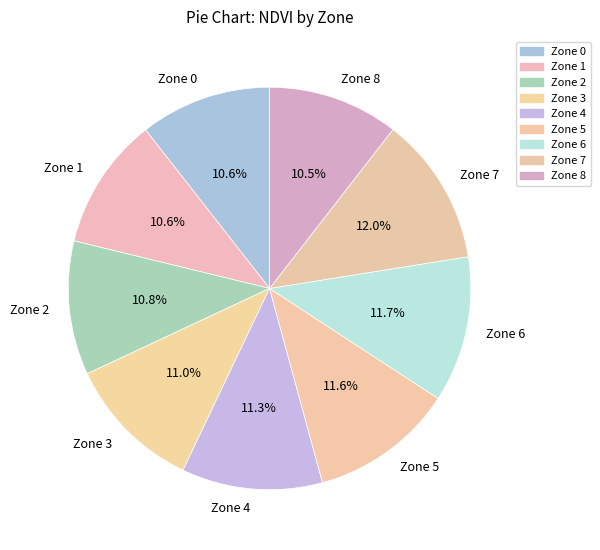

To the nearest percent, what is the average slice percentage?

11%